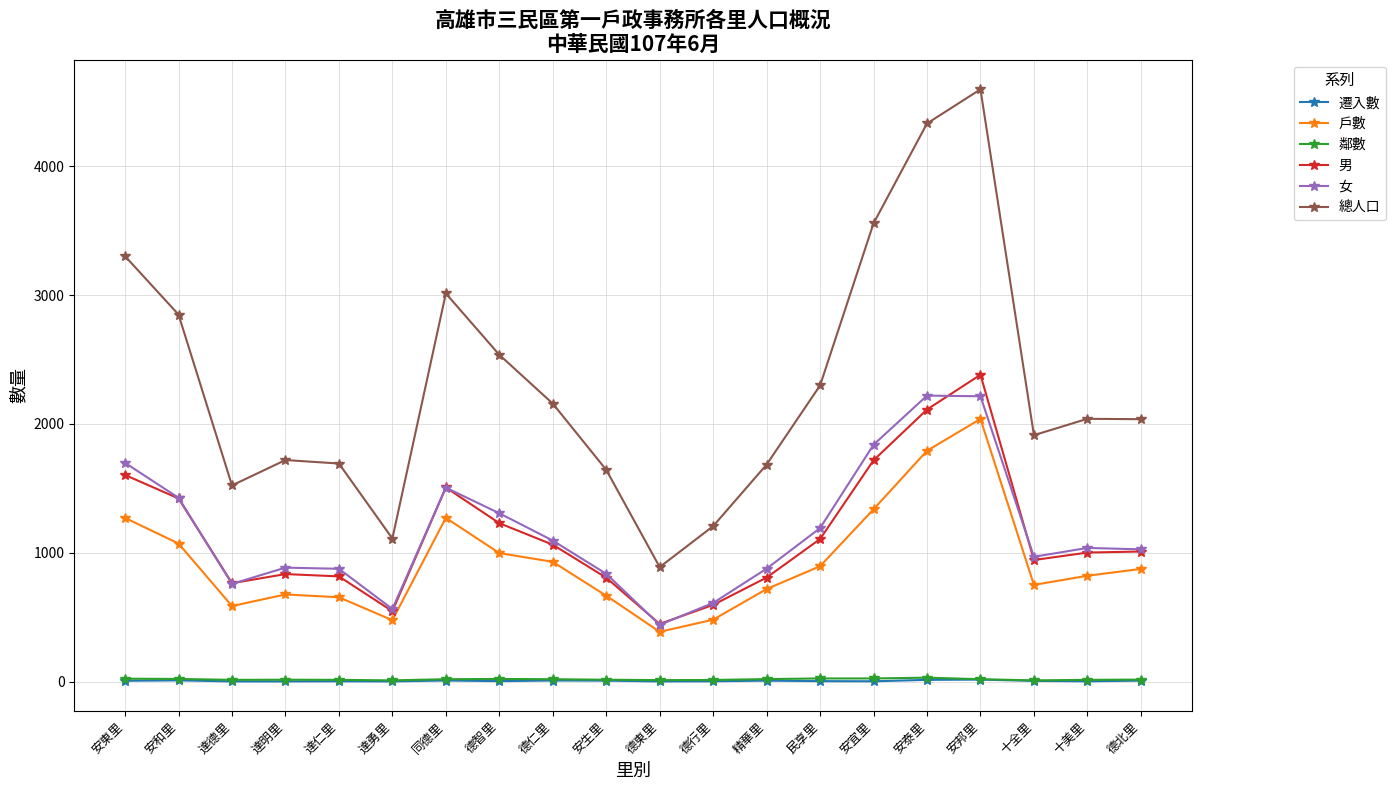

The value of 男 at 達勇里 is 547. True or false?

True